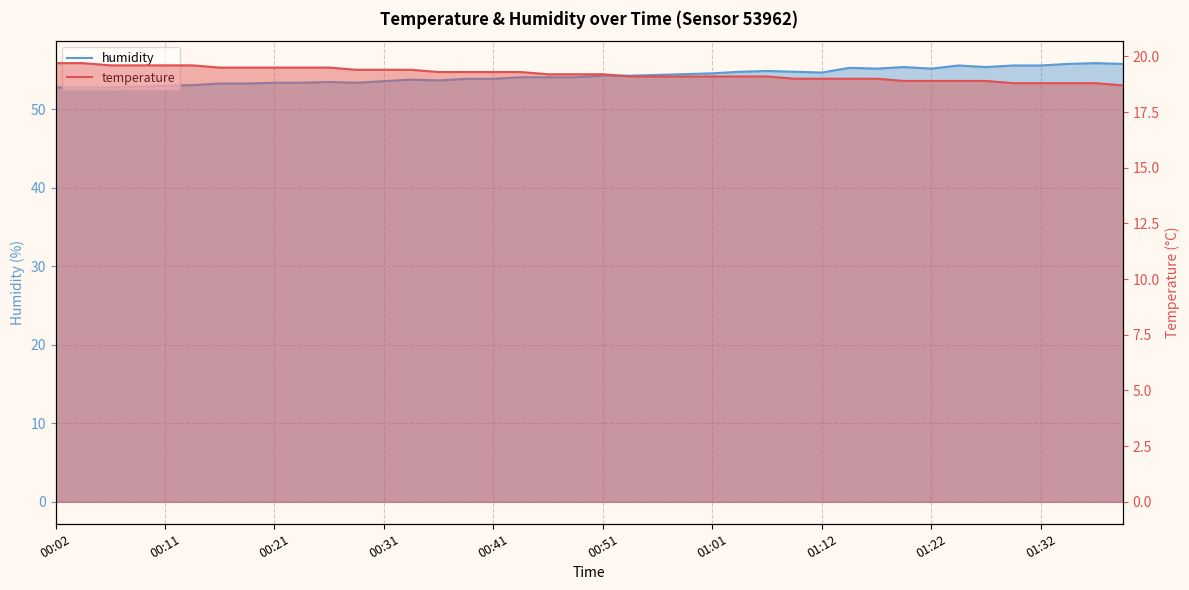

What is the greatest value displayed?

55.9